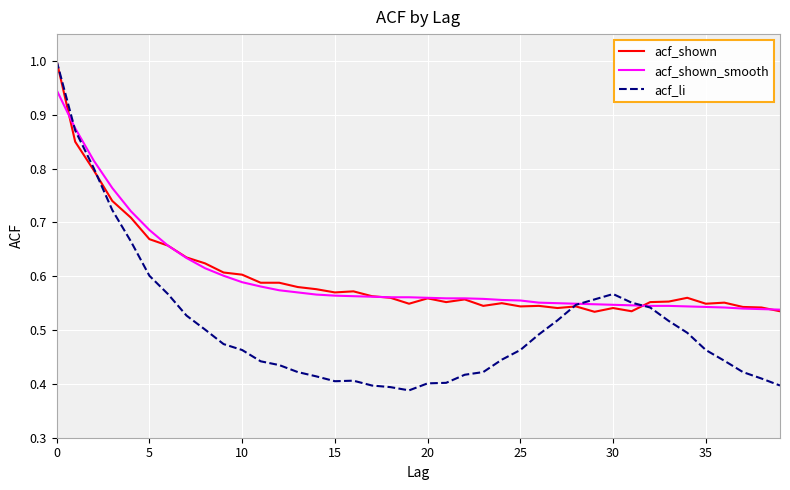

How many acf_shown values are between 0 and 1?

40